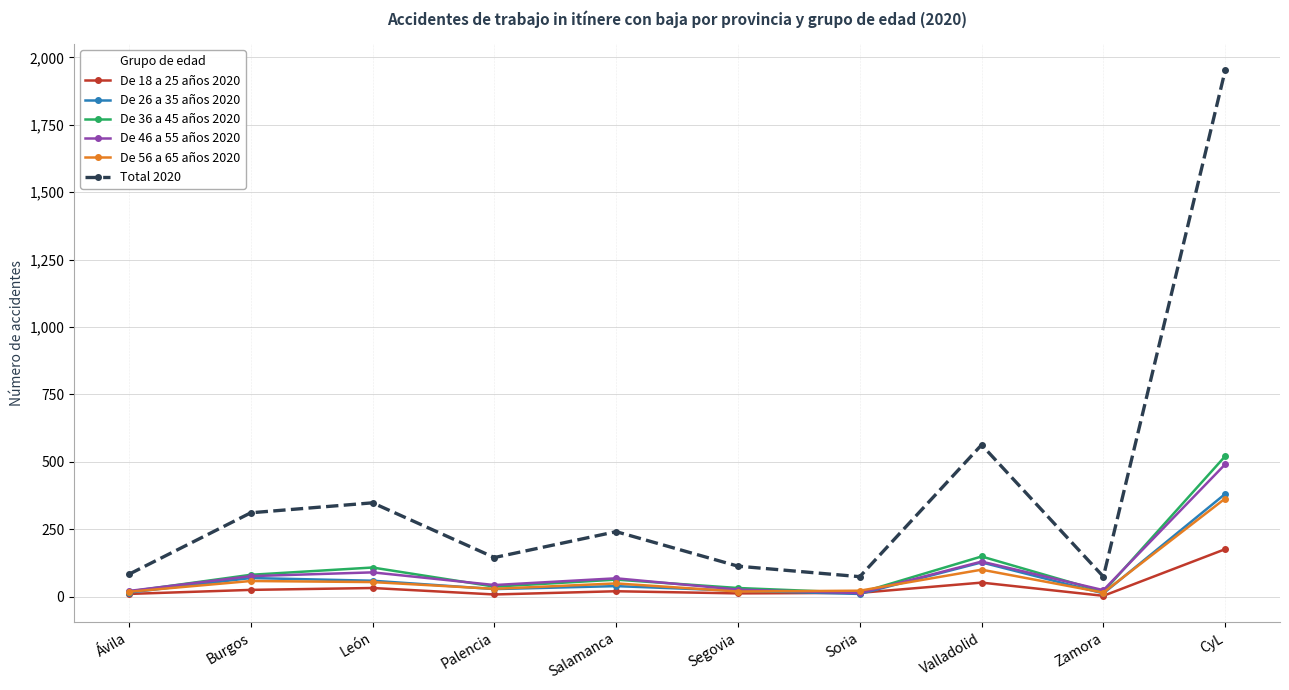

How many values in the De 26 a 35 años 2020 series are below 39?

5